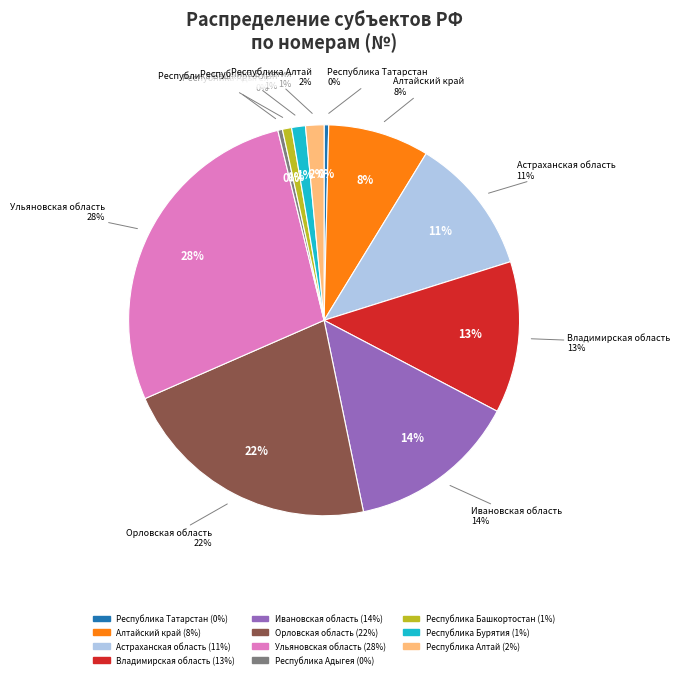

To the nearest percent, what is the average slice percentage?

9%